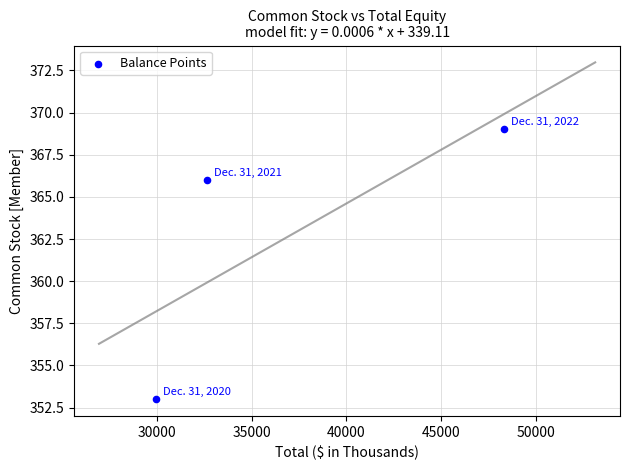

What is the average Y value?

363